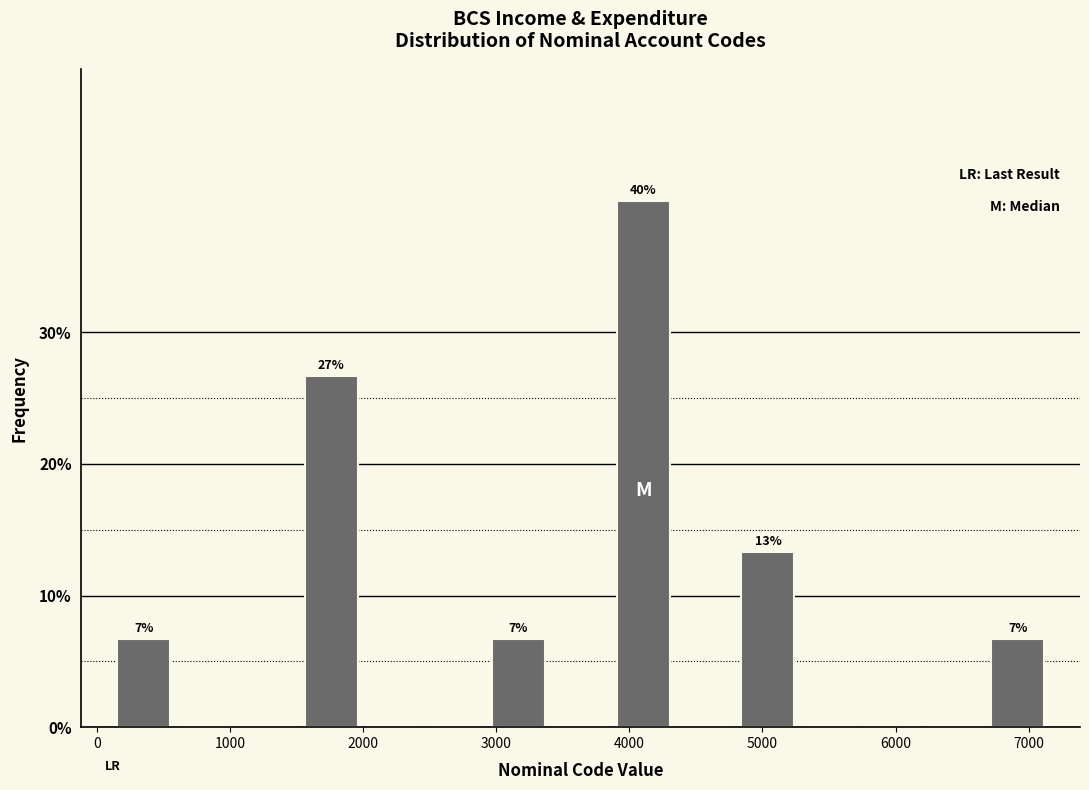

Which range on the x-axis has the tallest bar?

3900 to 4300